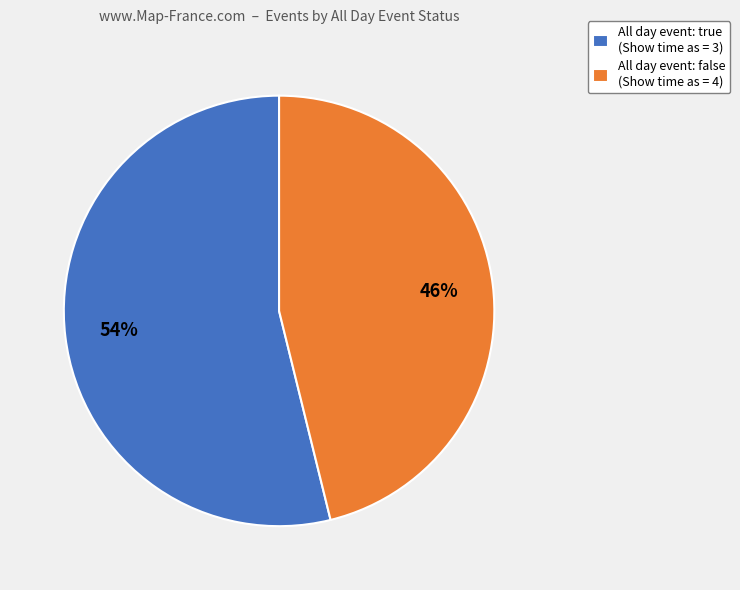

To the nearest percent, what is the difference between the largest and smallest slice percentages?

8%